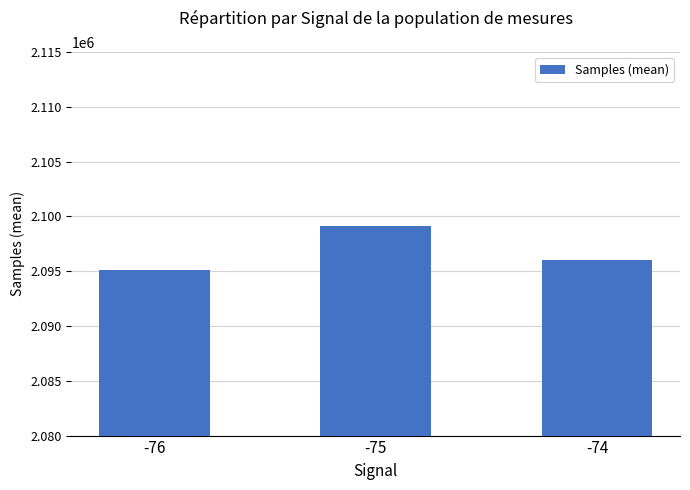

What is the change in value from -76 to -74?

+941